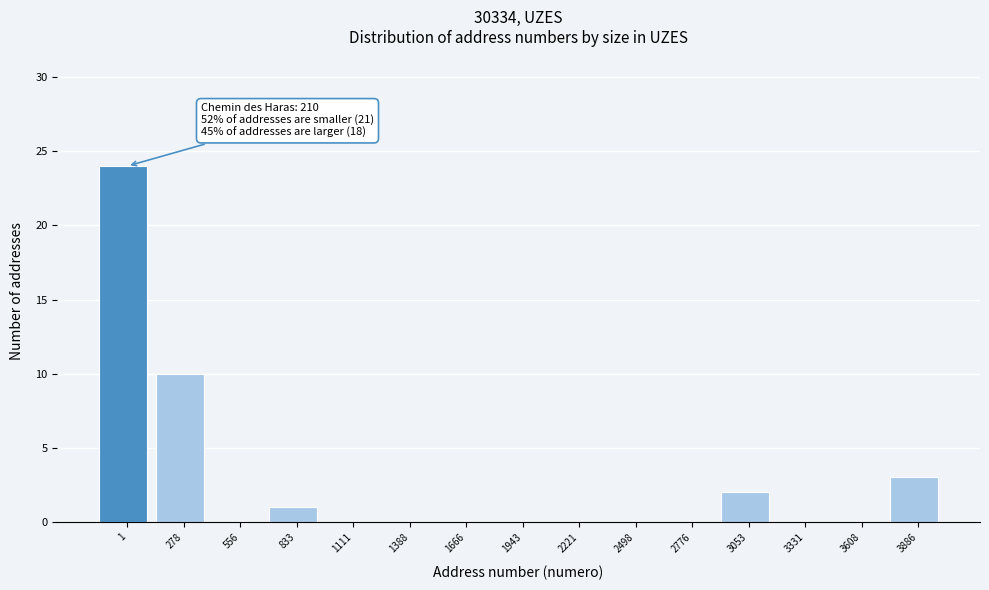

Reading right to left, what are all the values shown in this chart?

3886=3	3608=0	3331=0	3053=2	2776=0	2498=0	2221=0	1943=0	1666=0	1388=0	1111=0	833=1	556=0	278=10	1=24